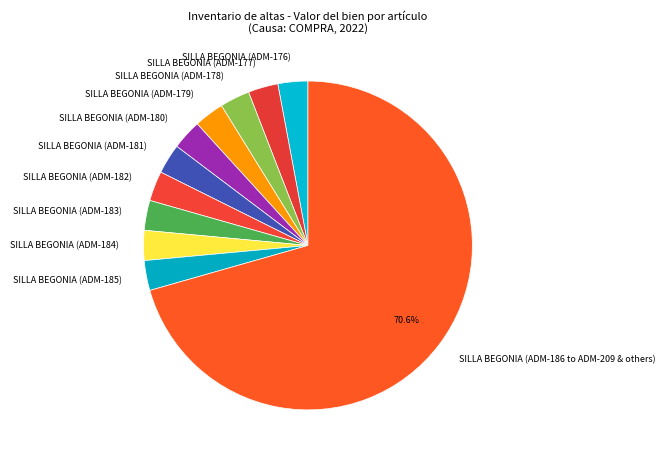

Do SILLA BEGONIA (ADM-177) and SILLA BEGONIA (ADM-186 to ADM-209 & others) together represent more than half of the pie?

Yes